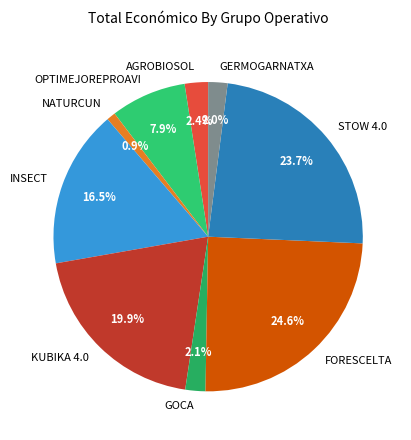

Is the sum of GERMOGARNATXA and GOCA greater than half?

No